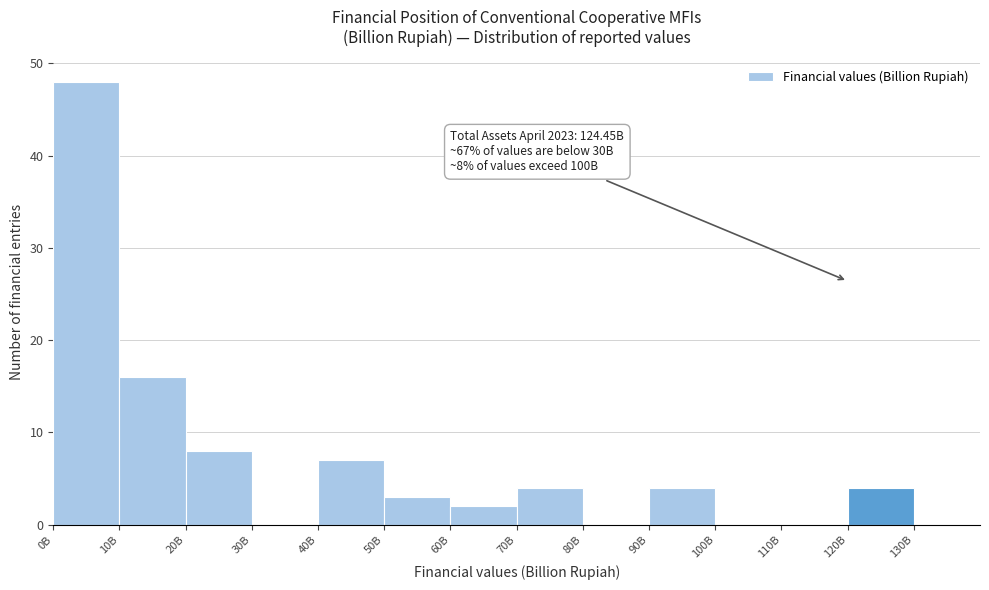

Reading left to right, transcribe all the data shown in this chart.

0B=48	10B=16	20B=8	30B=0	40B=7	50B=3	60B=2	70B=4	80B=0	90B=4	100B=0	110B=0	120B=4